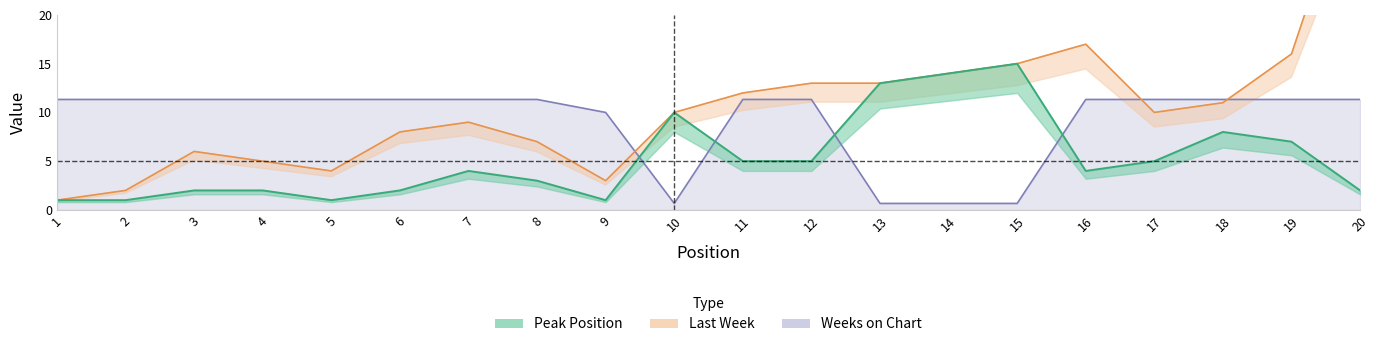

What is the minimum value shown in the chart?

0.7